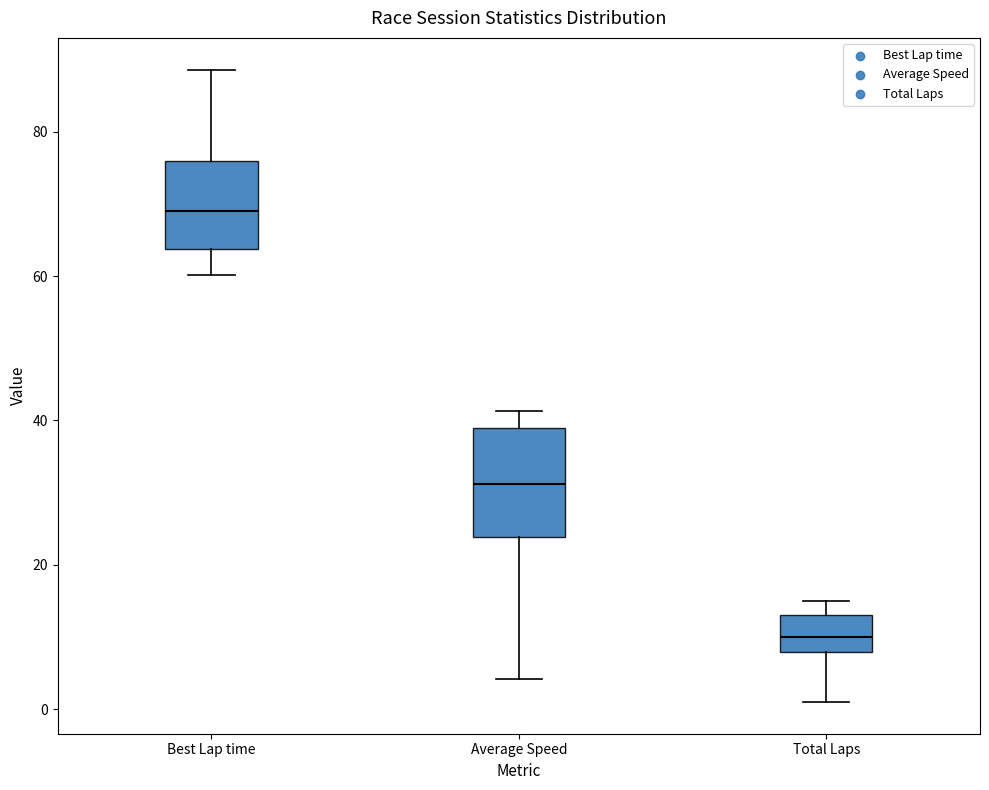

Which box has the highest median line?

Best Lap time